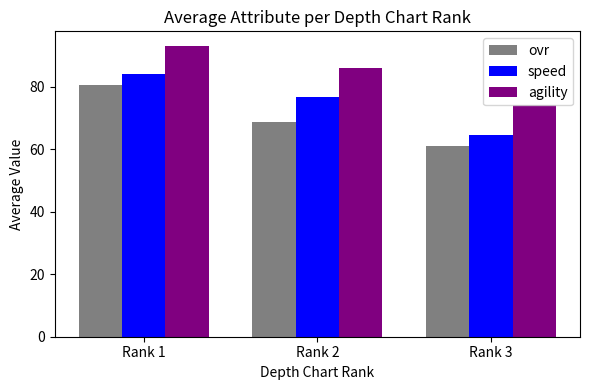

How many series are shown in this chart?

3